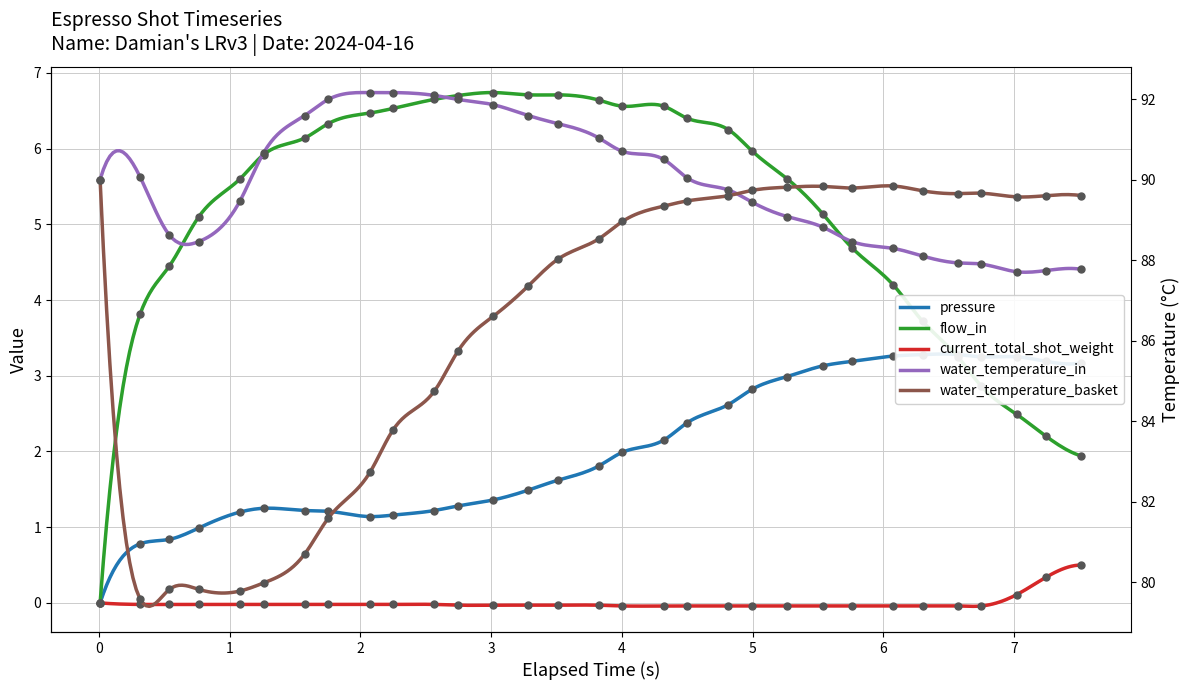

What are all the series names shown in the legend?

pressure, water_temperature_in, water_temperature_basket, flow_in, current_total_shot_weight